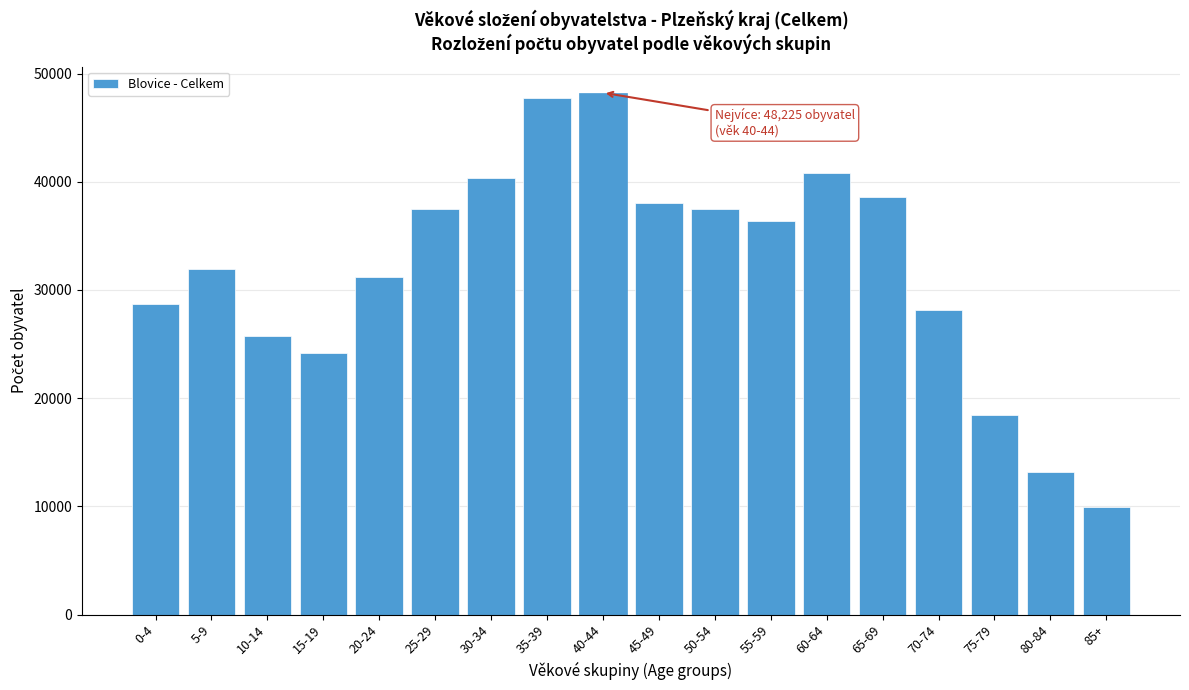

At which category does the chart reach its minimum across all series?

85+